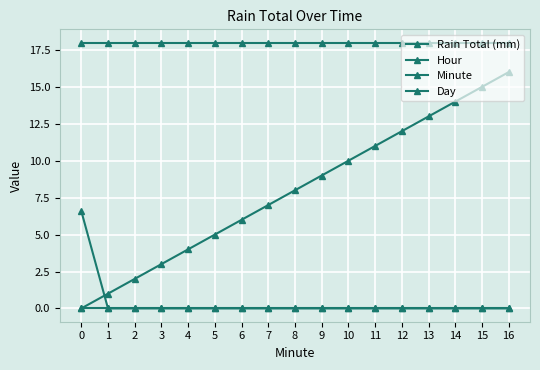

Does the chart have visible grid lines?

Yes